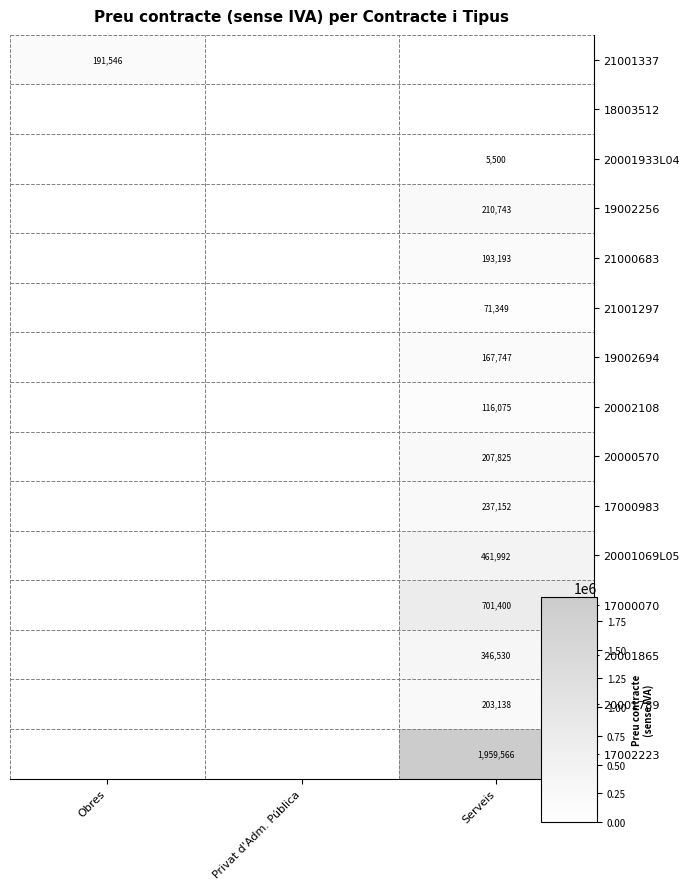

At how many categories does at least one series exceed 519263?

1